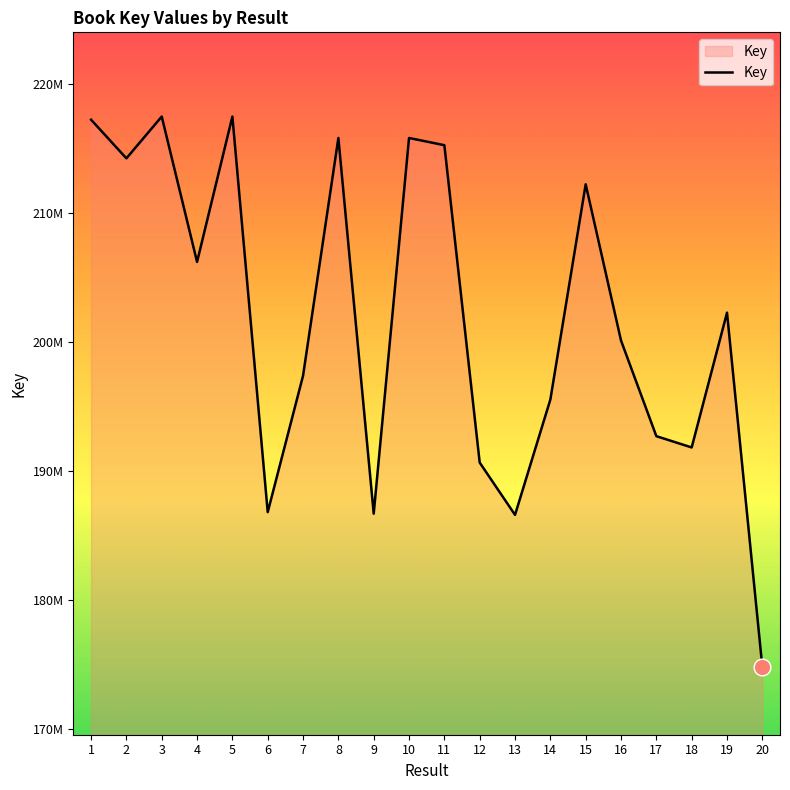

Does the chart have visible grid lines?

No